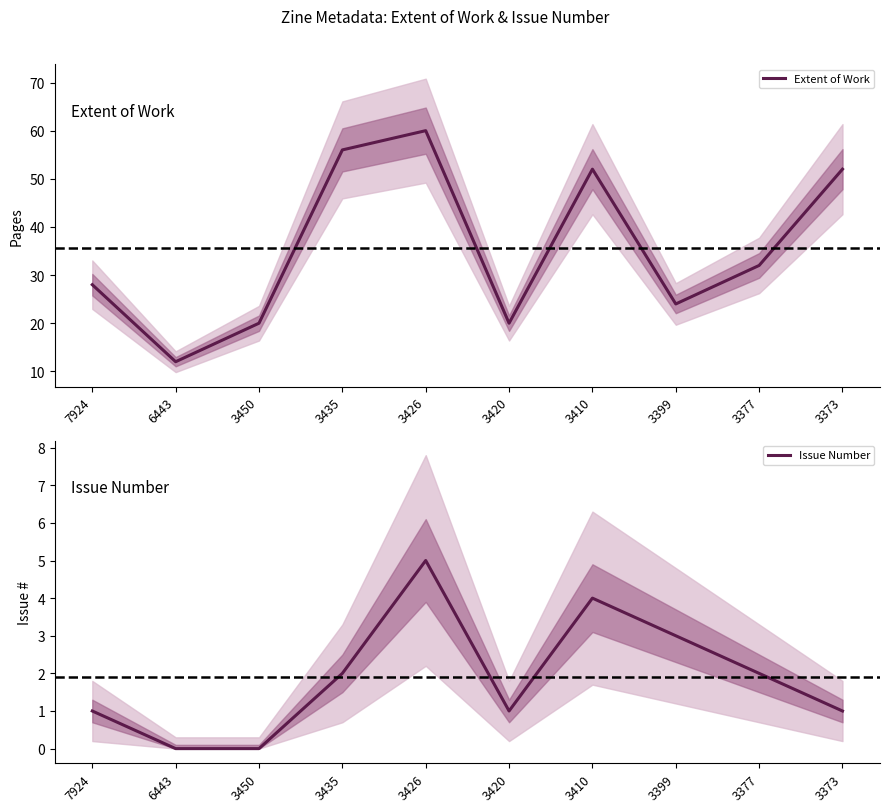

True or false: Issue Number and Extent of Work intersect in this chart.

False